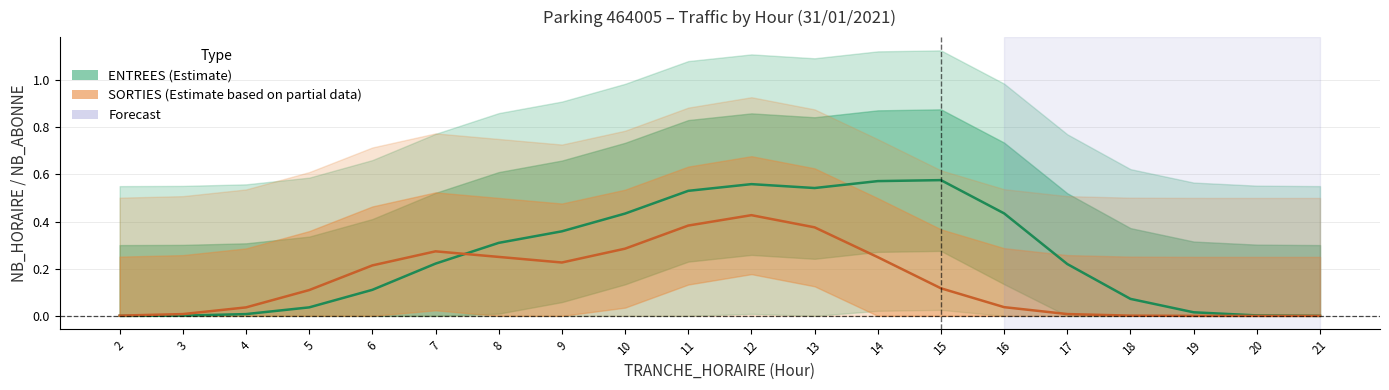

Reading right to left, transcribe all the data shown in this chart.

ENTREES (NB_ABONNE + NB_HORAIRE): 21=0.0	20=0.0	19=0.0	18=0.1	17=0.2	16=0.4	15=0.6	14=0.6	13=0.5	12=0.6	11=0.5	10=0.4	9=0.4	8=0.3	7=0.2	6=0.1	5=0.0	4=0.0	3=0.0	2=0.0
SORTIES (NB_ABONNE + NB_HORAIRE): 21=0.0	20=0.0	19=0.0	18=0.0	17=0.0	16=0.0	15=0.1	14=0.2	13=0.4	12=0.4	11=0.4	10=0.3	9=0.2	8=0.2	7=0.3	6=0.2	5=0.1	4=0.0	3=0.0	2=0.0